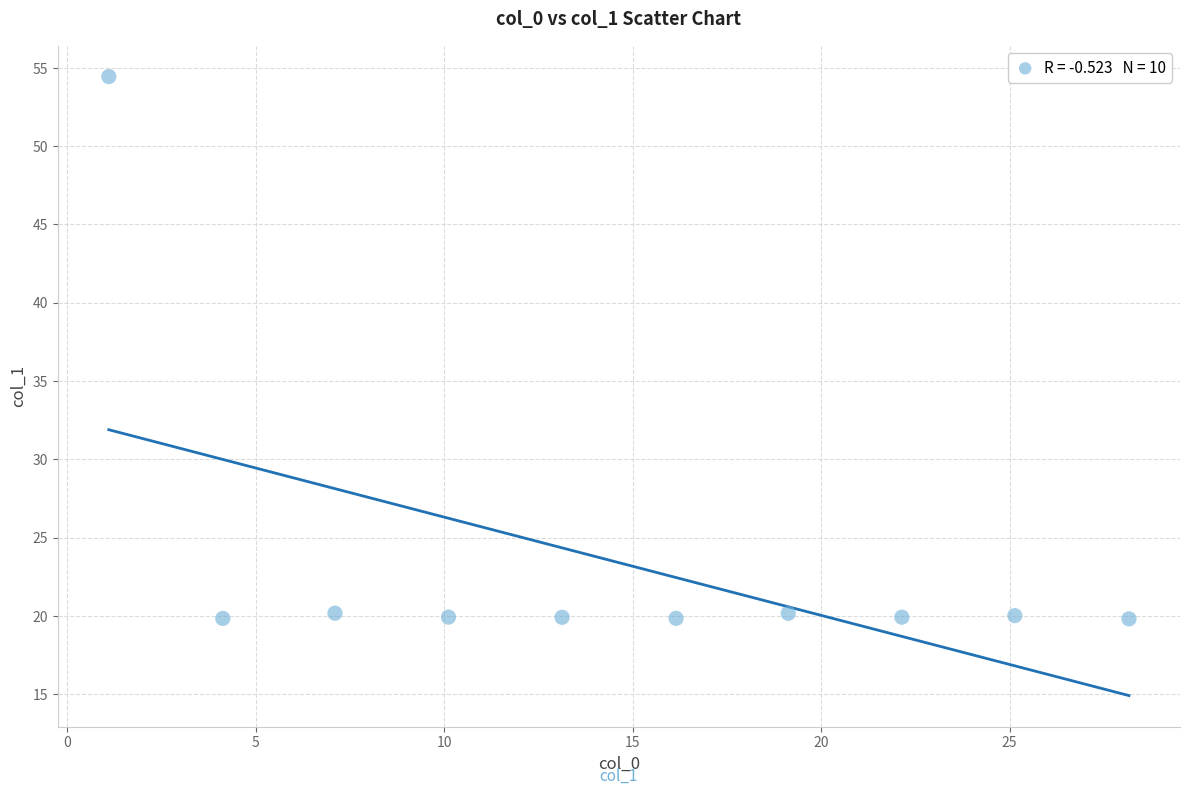

What is the range of Y values (max minus min)?

34.6